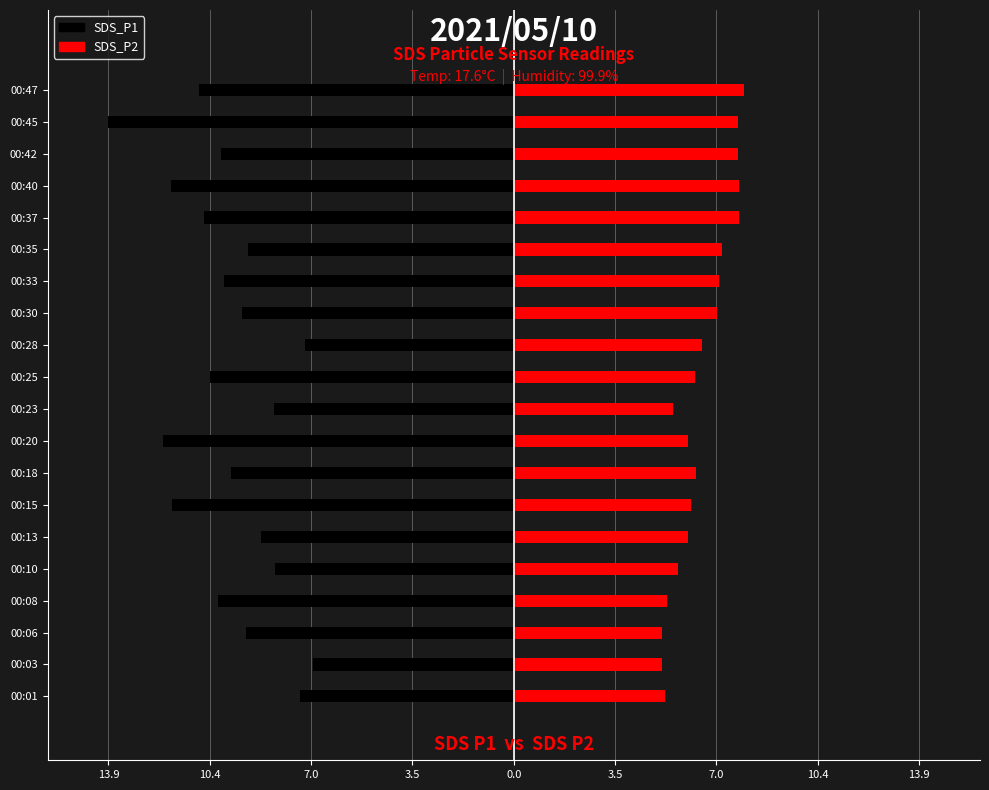

The SDS_P1 series shows -6.2 at 00:45. True or false?

False